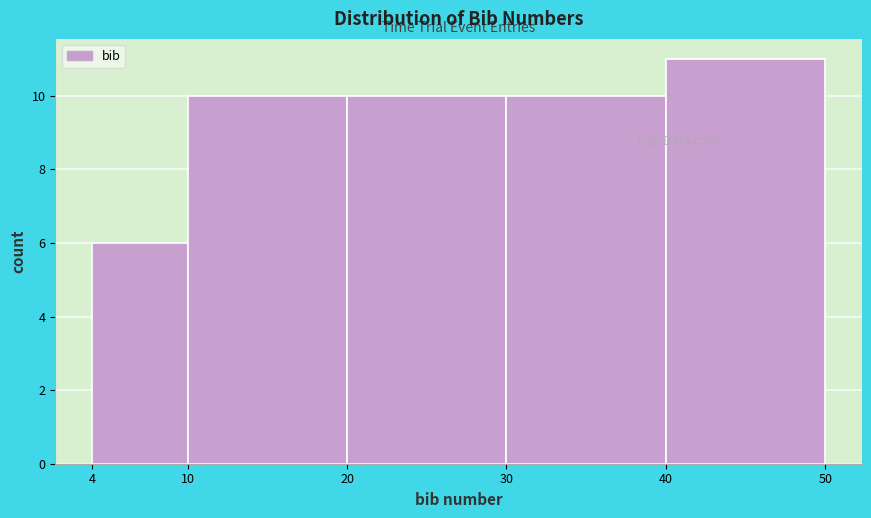

How tall is the bar that spans 30 to 40 on the x-axis? The values are not printed on the chart, so give them approximately, as read against the axis.

10